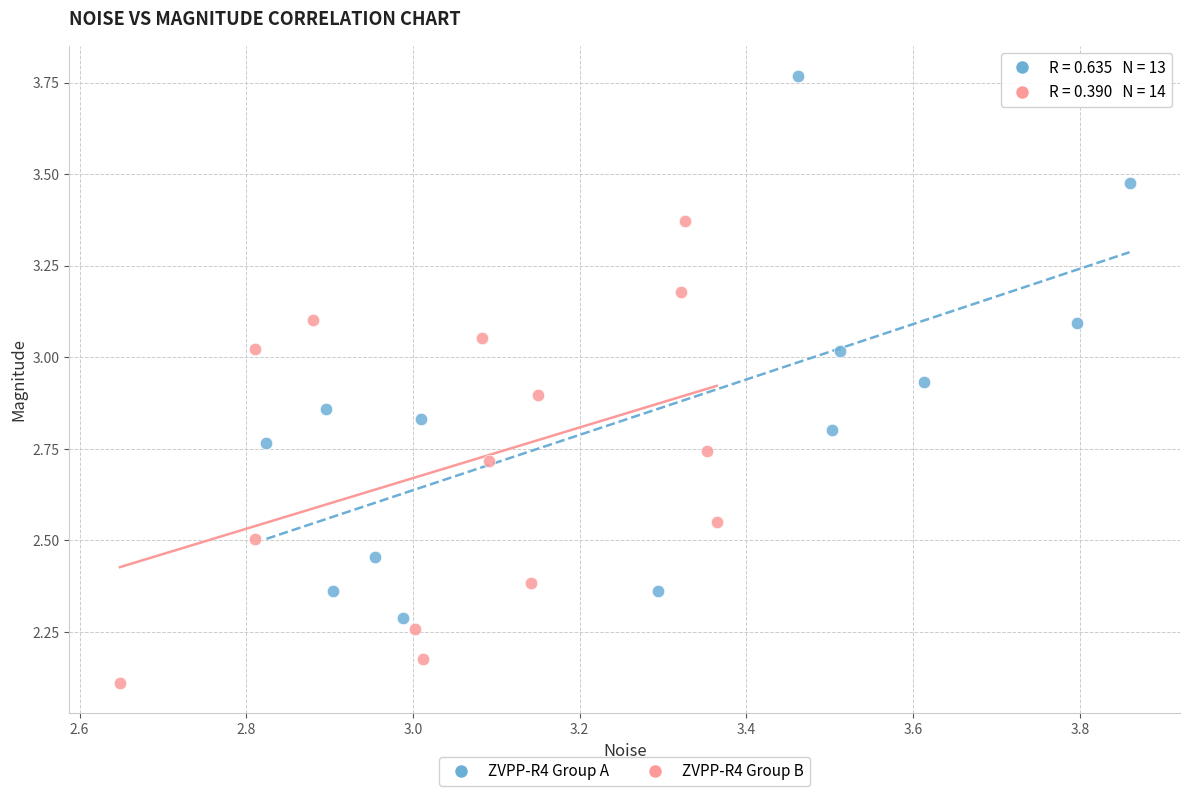

Which series has the largest Y range (max minus min)?

ZVPP-R4 Group A